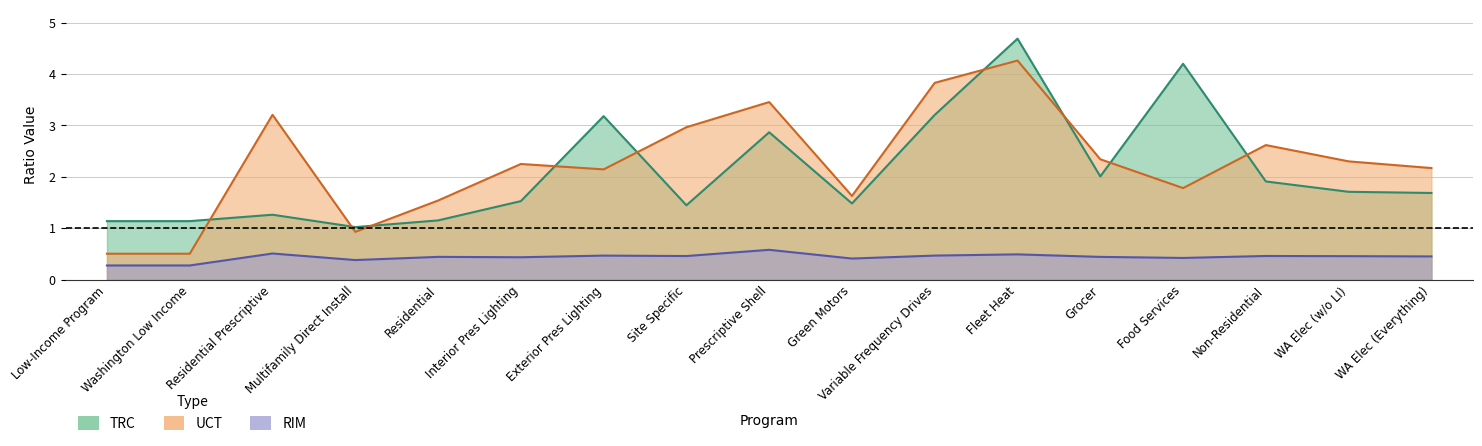

What is the total value across all series at Washington Low Income?

1.9